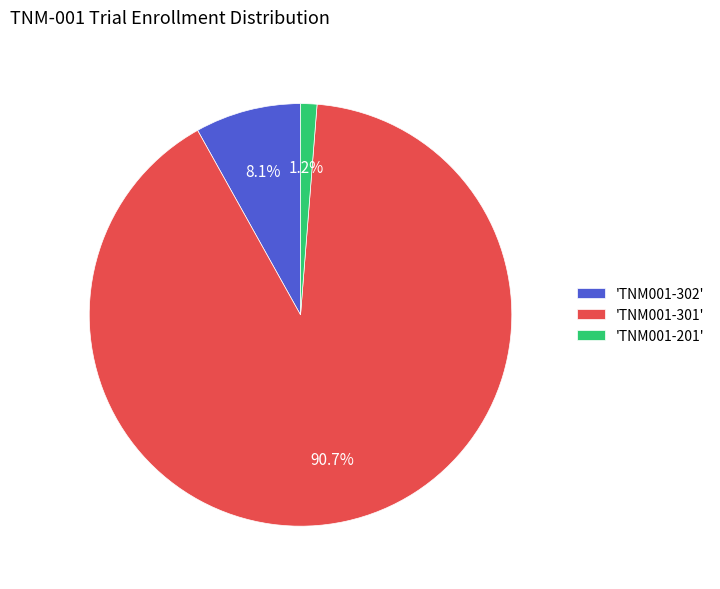

Which has a higher value, 'TNM001-301' or 'TNM001-302'?

'TNM001-301'